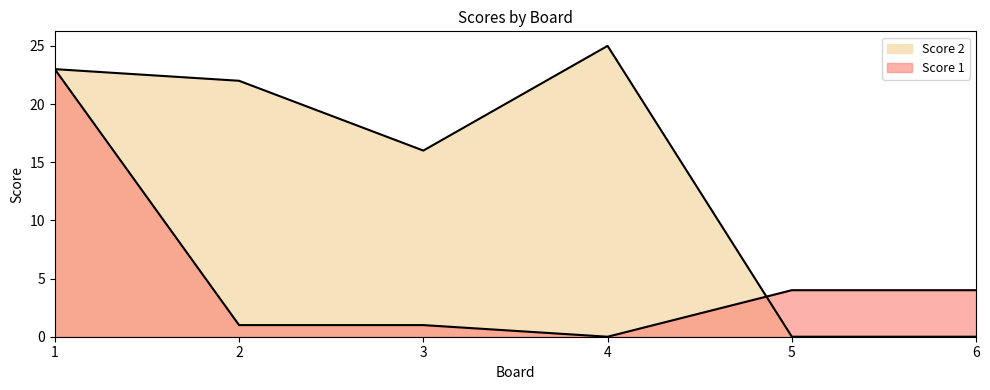

True or false: Score 1 has more than 1 points higher than both neighbors.

False